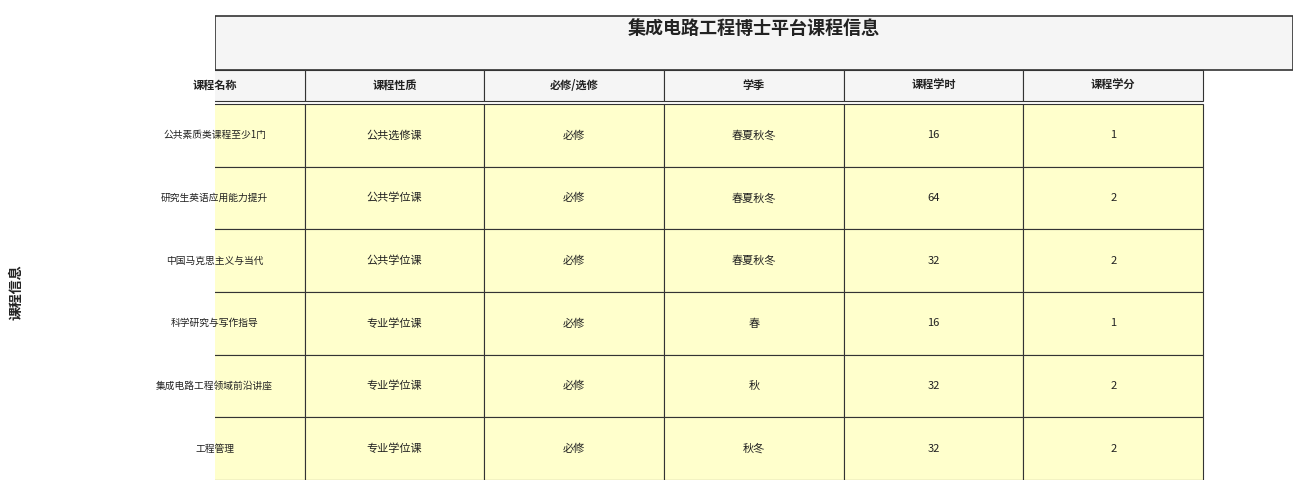

Rank the categories by 公共学位课 value from highest to lowest.

1, 2, 0, 3, 4, 5